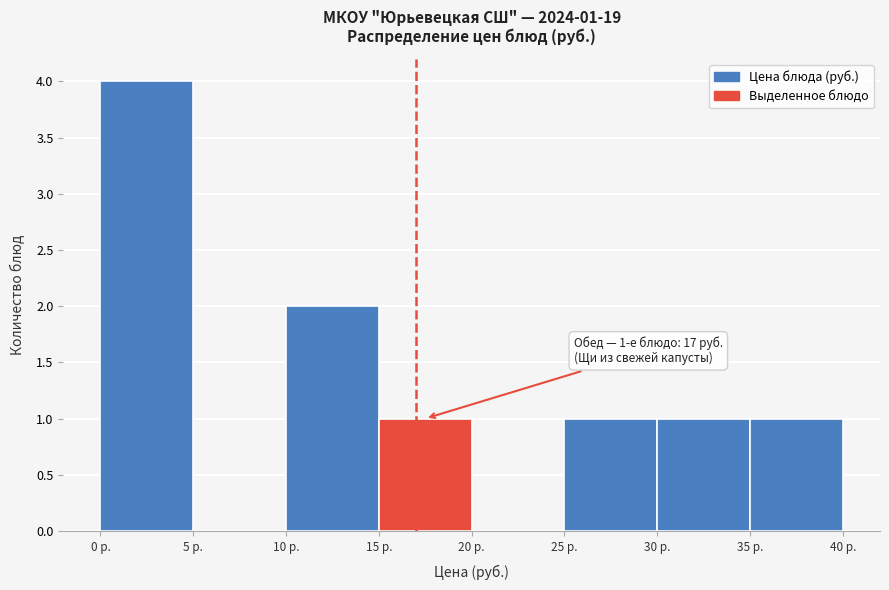

Which range on the x-axis has the tallest bar?

0 to 5